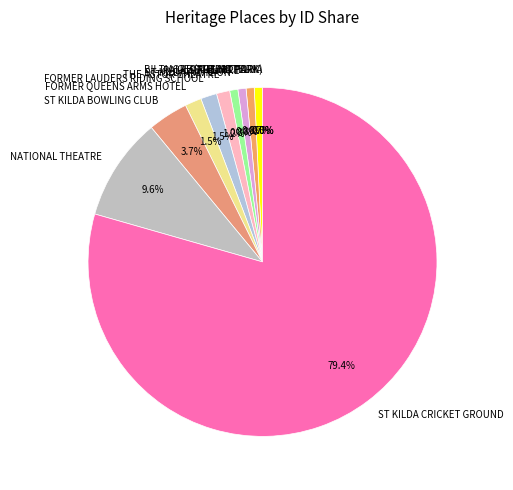

What percentage is the LUNA PARK slice, to the nearest percent?

1%